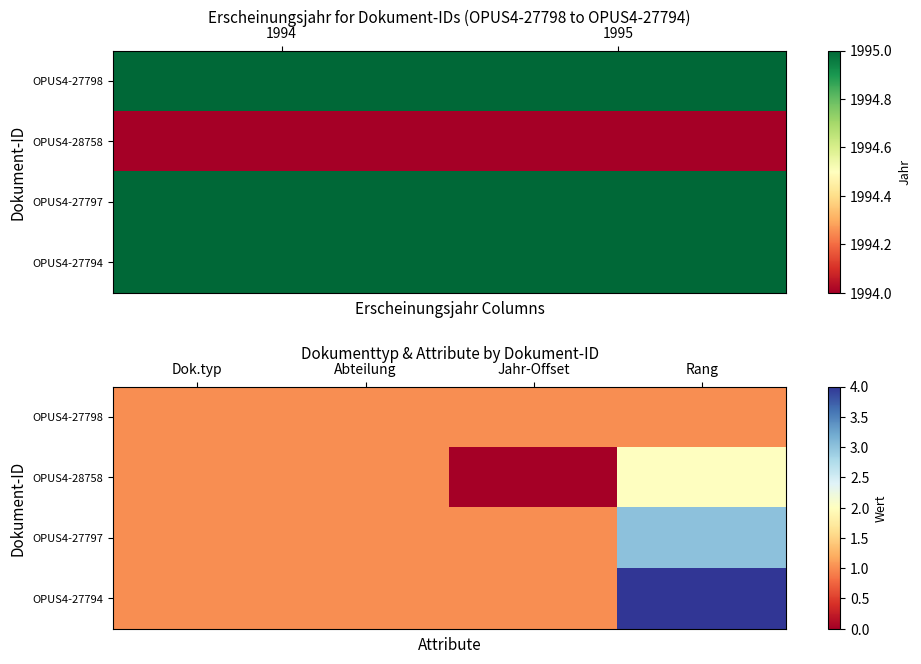

What is the sum of the OPUS4-28758 values at Jahr-Offset and Rang?

2